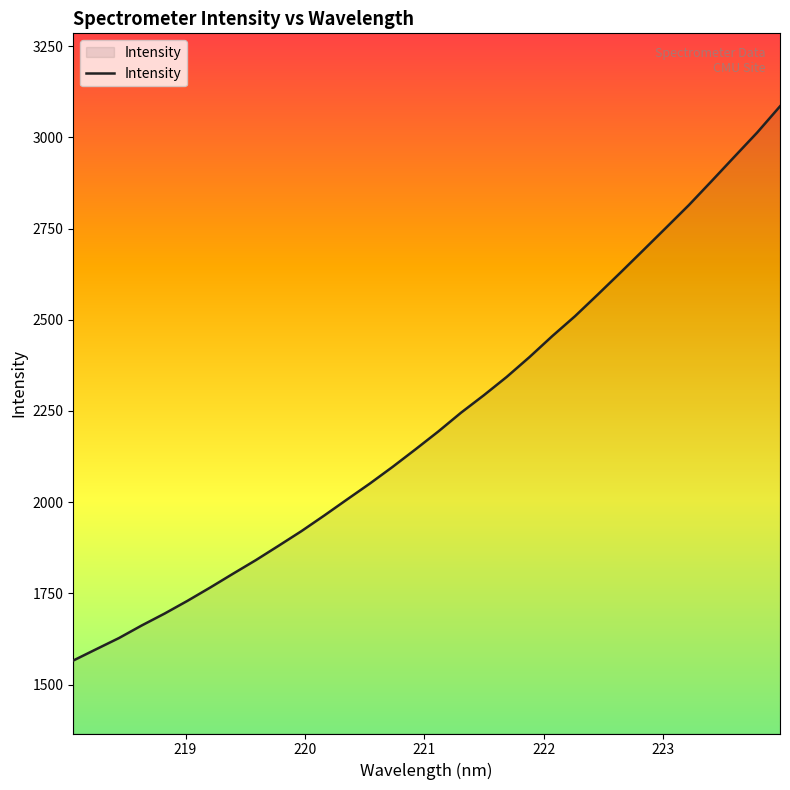

What is the minimum value shown in the chart?

1566.1